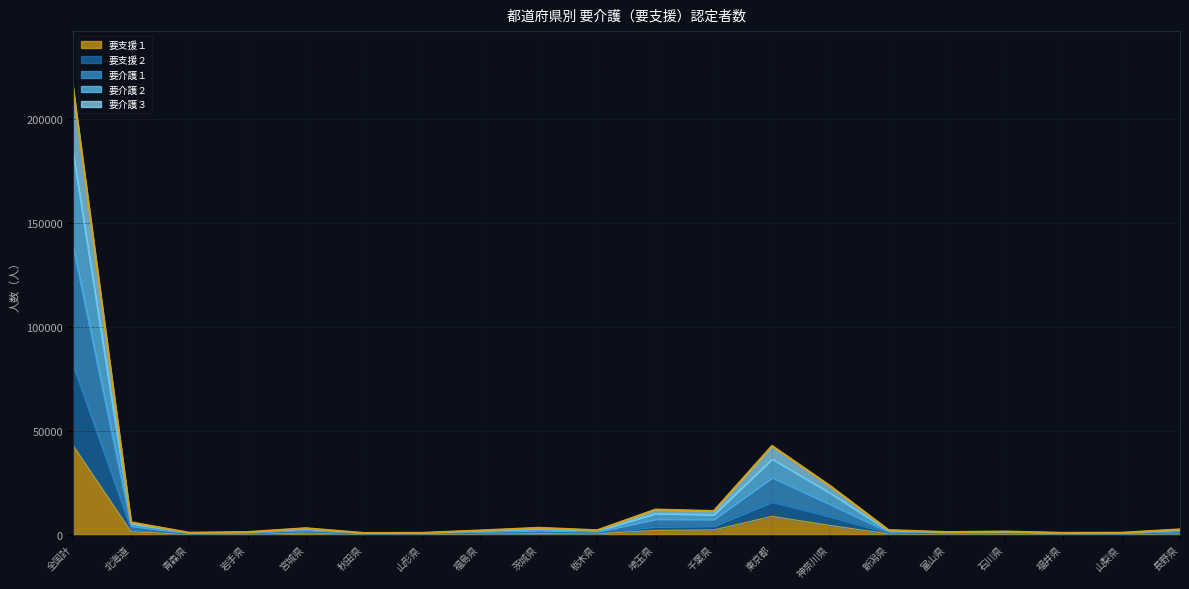

Where is the first local maximum for 要介護３?

宮城県